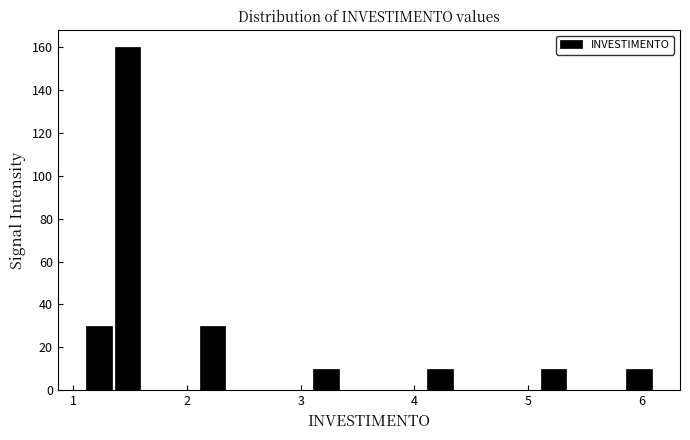

Around what value on the x-axis is the tallest bar? Give the approximate position of its centre, as read against the axis.

1.5